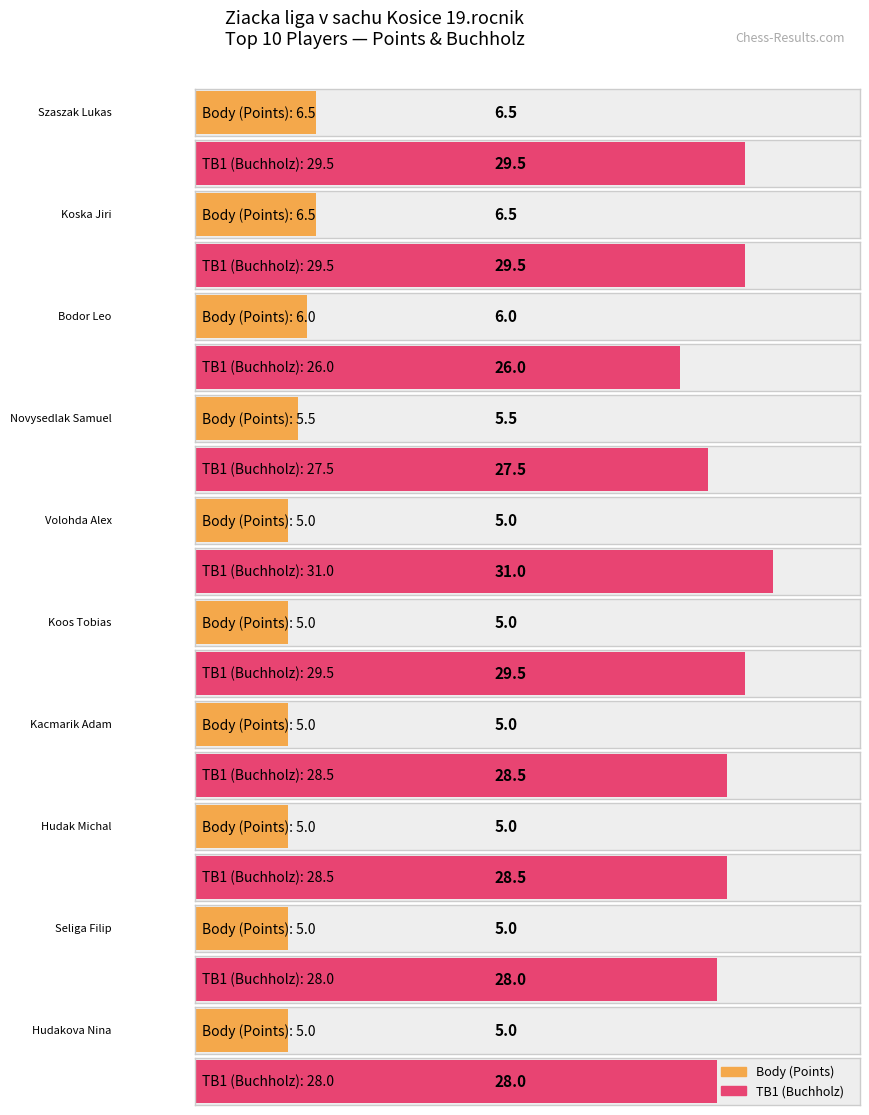

Are the bars grouped side by side (vs. stacked)?

Yes